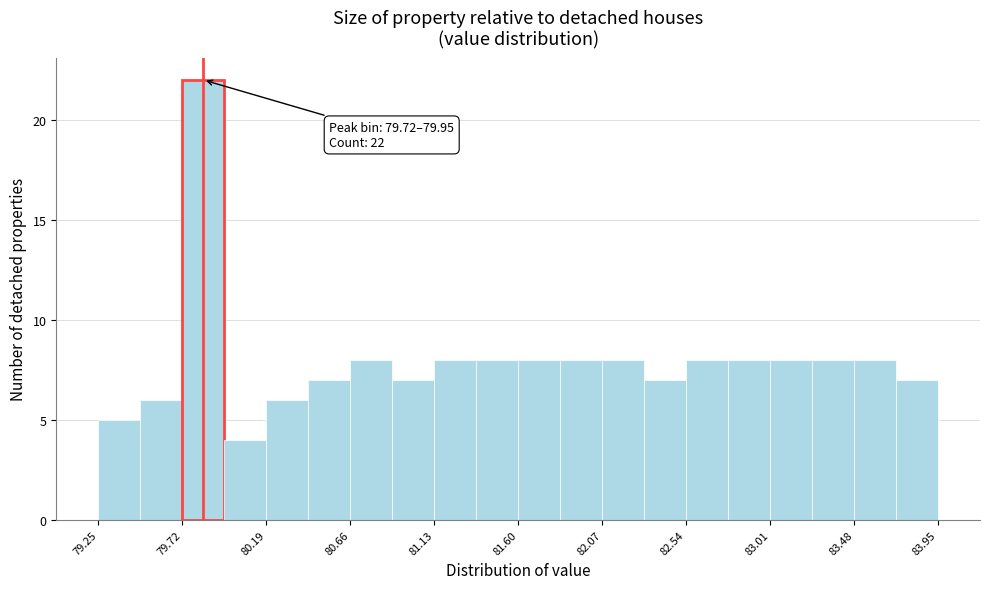

Which range on the x-axis has the tallest bar?

79.720 to 79.955